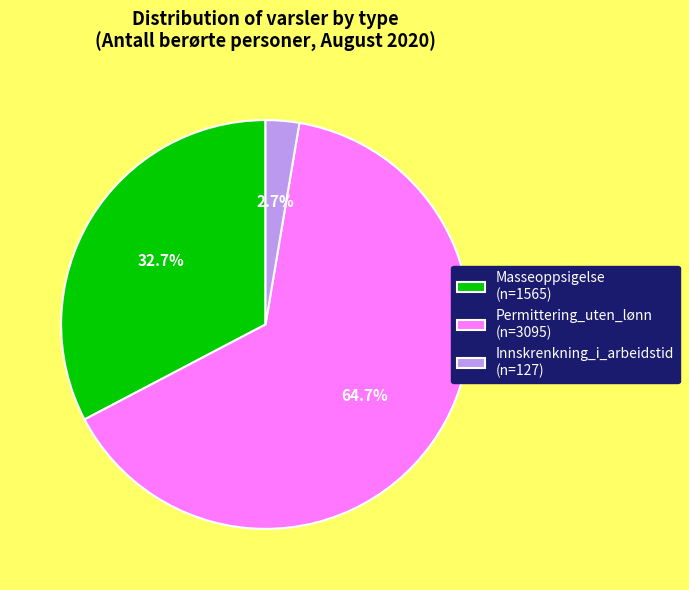

To the nearest percent, what portion does Masseoppsigelse represent?

33%